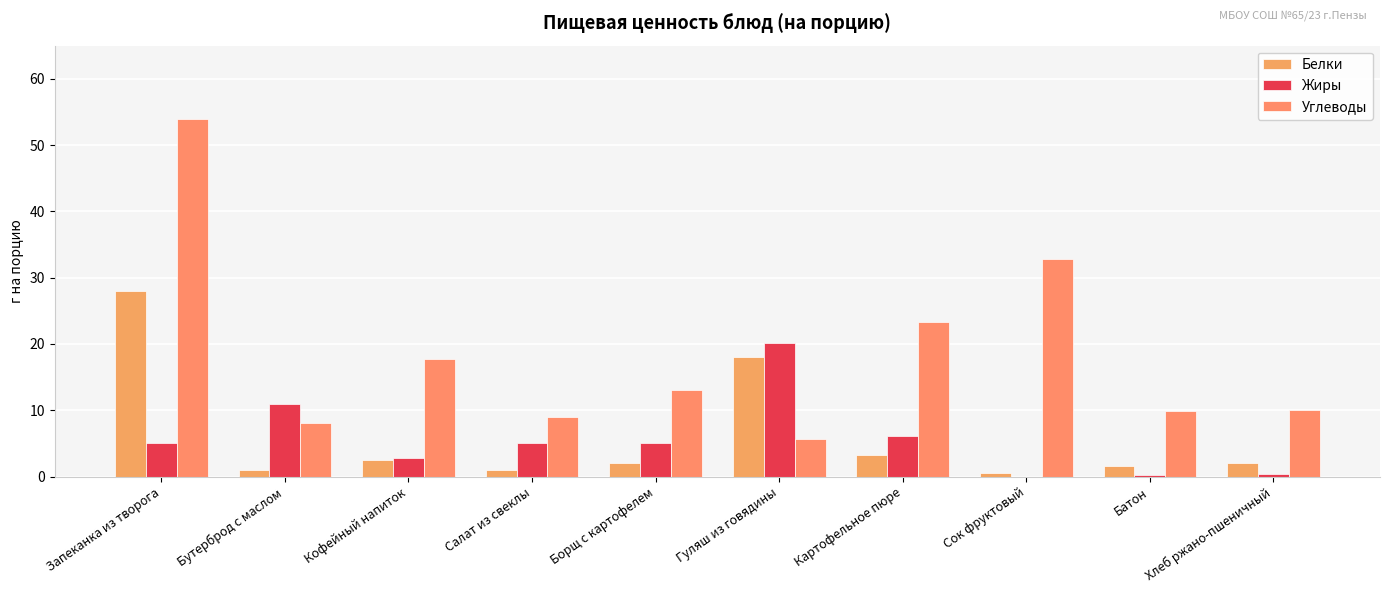

List the labels in order of Жиры value, largest first.

Гуляш из говядины, Бутерброд с маслом, Картофельное пюре, Запеканка из творога, Салат из свеклы, Борщ с картофелем, Кофейный напиток, Хлеб ржано-пшеничный, Батон, Сок фруктовый